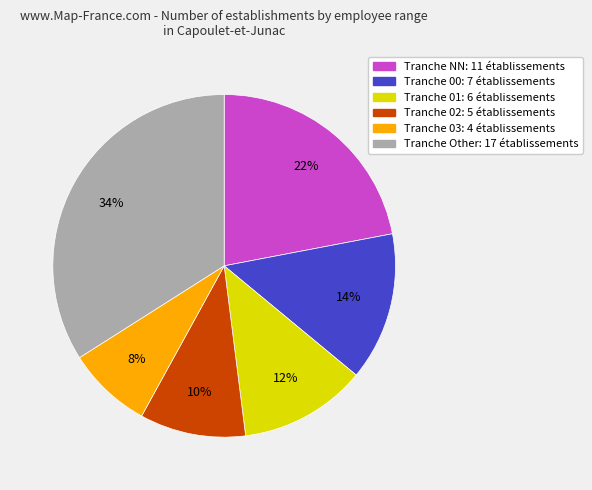

To the nearest percent, what is the difference between the largest and smallest slice percentages?

26%